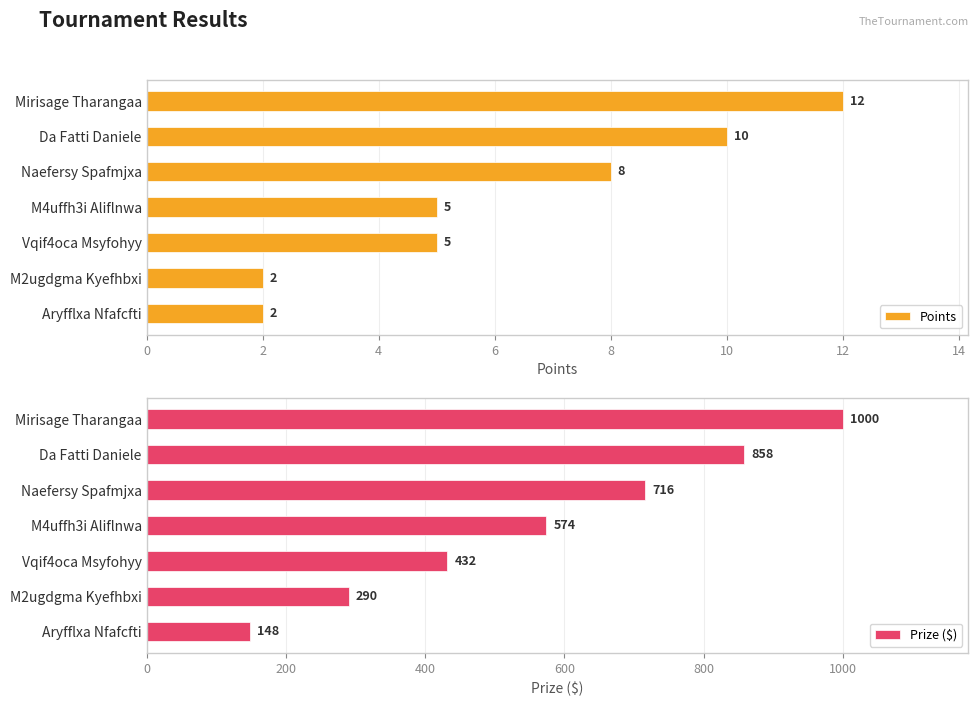

At which label does Prize ($) reach its minimum?

Aryfflxa Nfafcfti